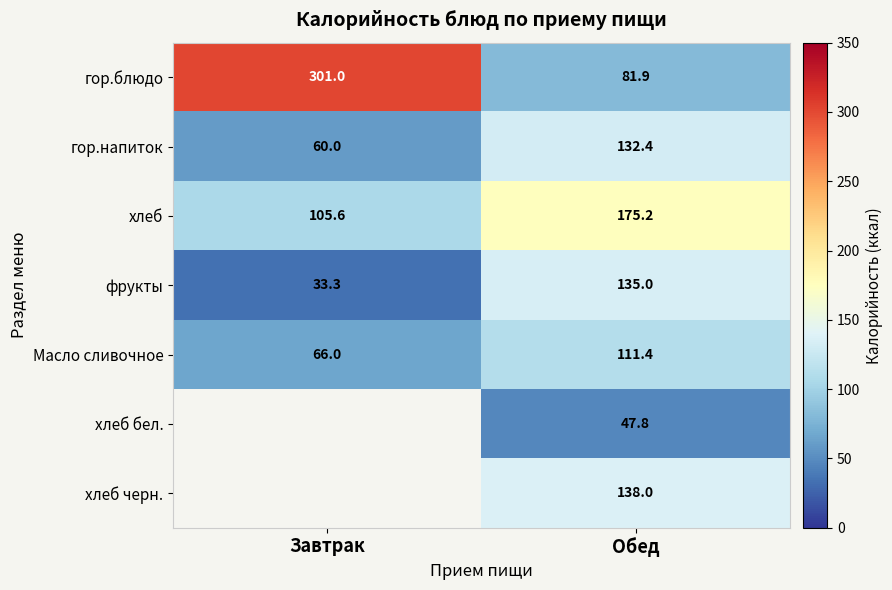

Rank the series at Обед from lowest to highest value.

хлеб бел., гор.блюдо, Масло сливочное, гор.напиток, фрукты, хлеб черн., хлеб